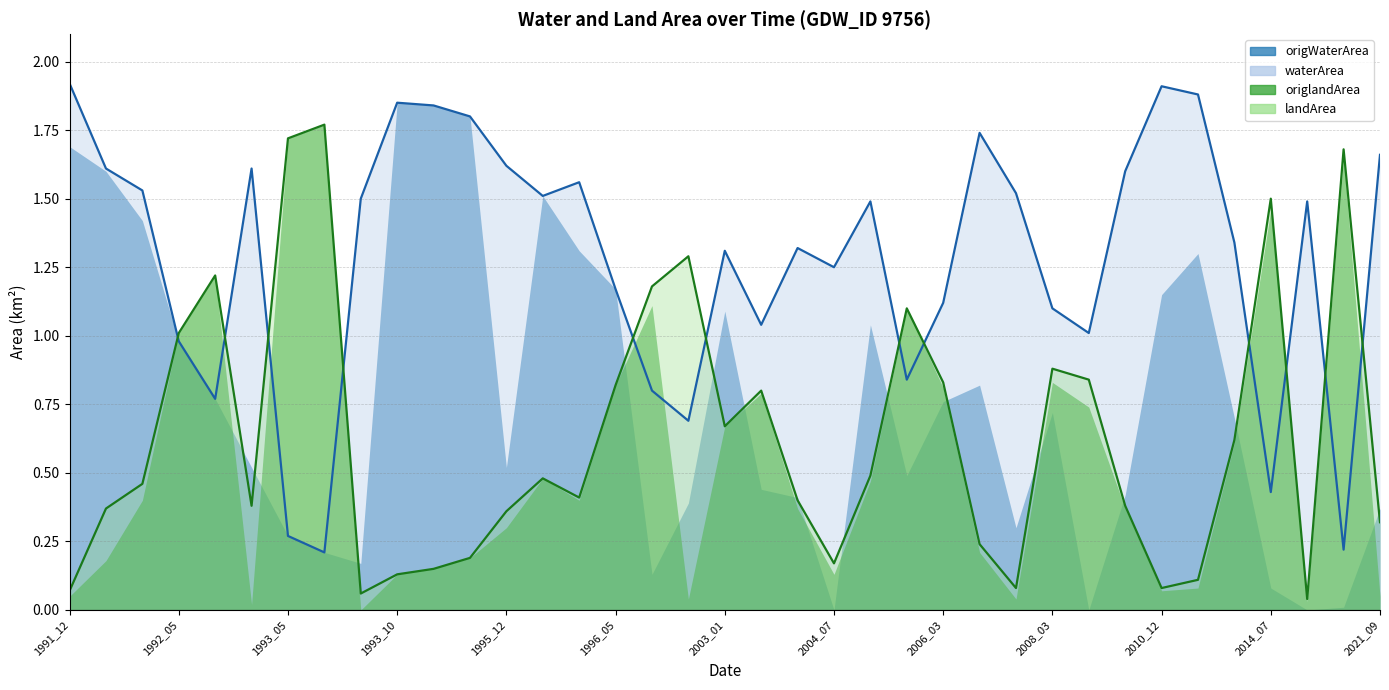

How many data points does each series have?

37